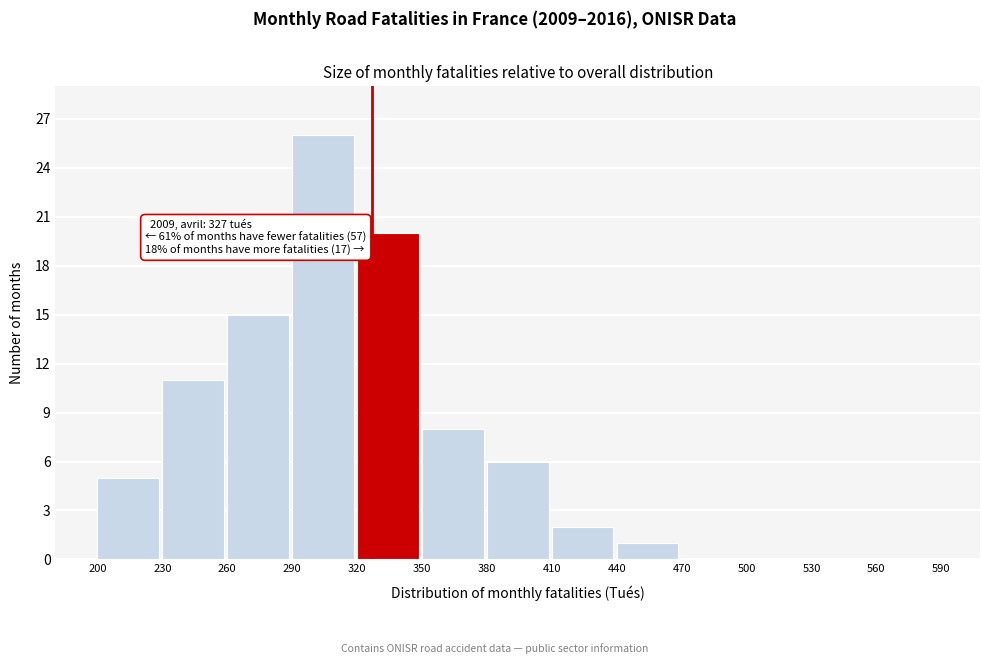

Which range on the x-axis has the tallest bar?

290 to 320